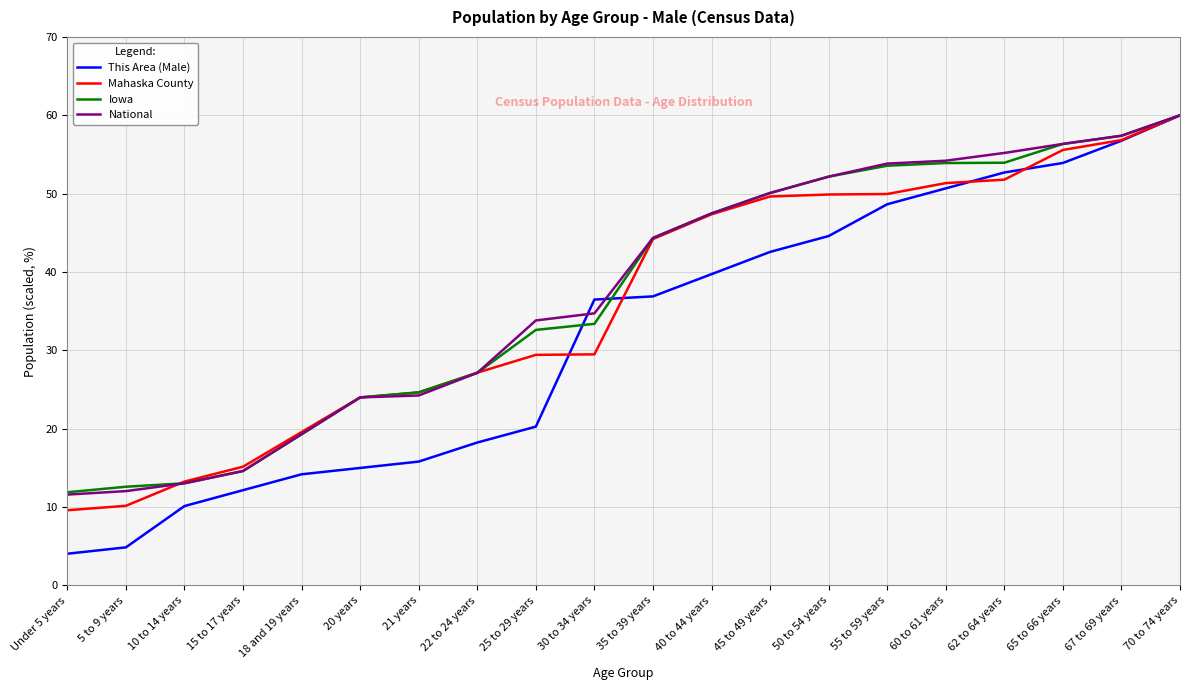

Which series changed the most between 5 to 9 years and 18 and 19 years?

Mahaska County